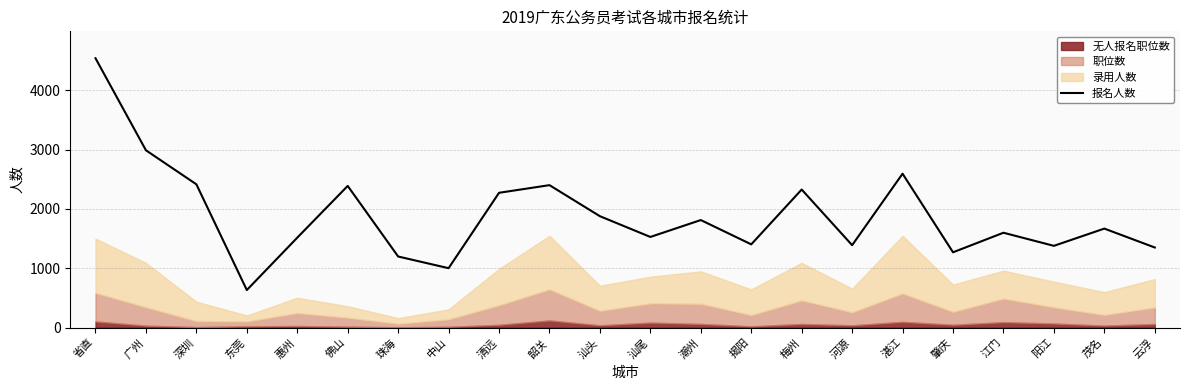

The value of 报名人数 at 广州 is 5291. True or false?

False